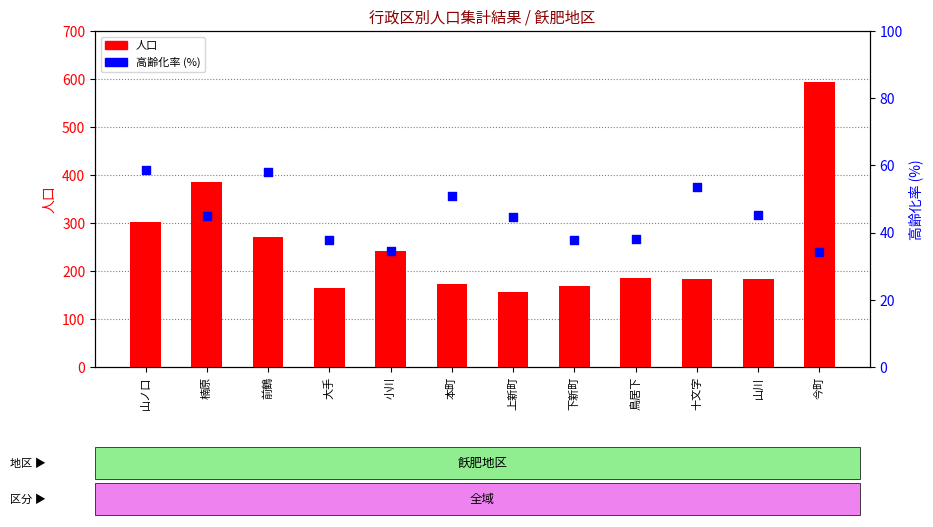

At which category is the sum across all series the highest?

今町